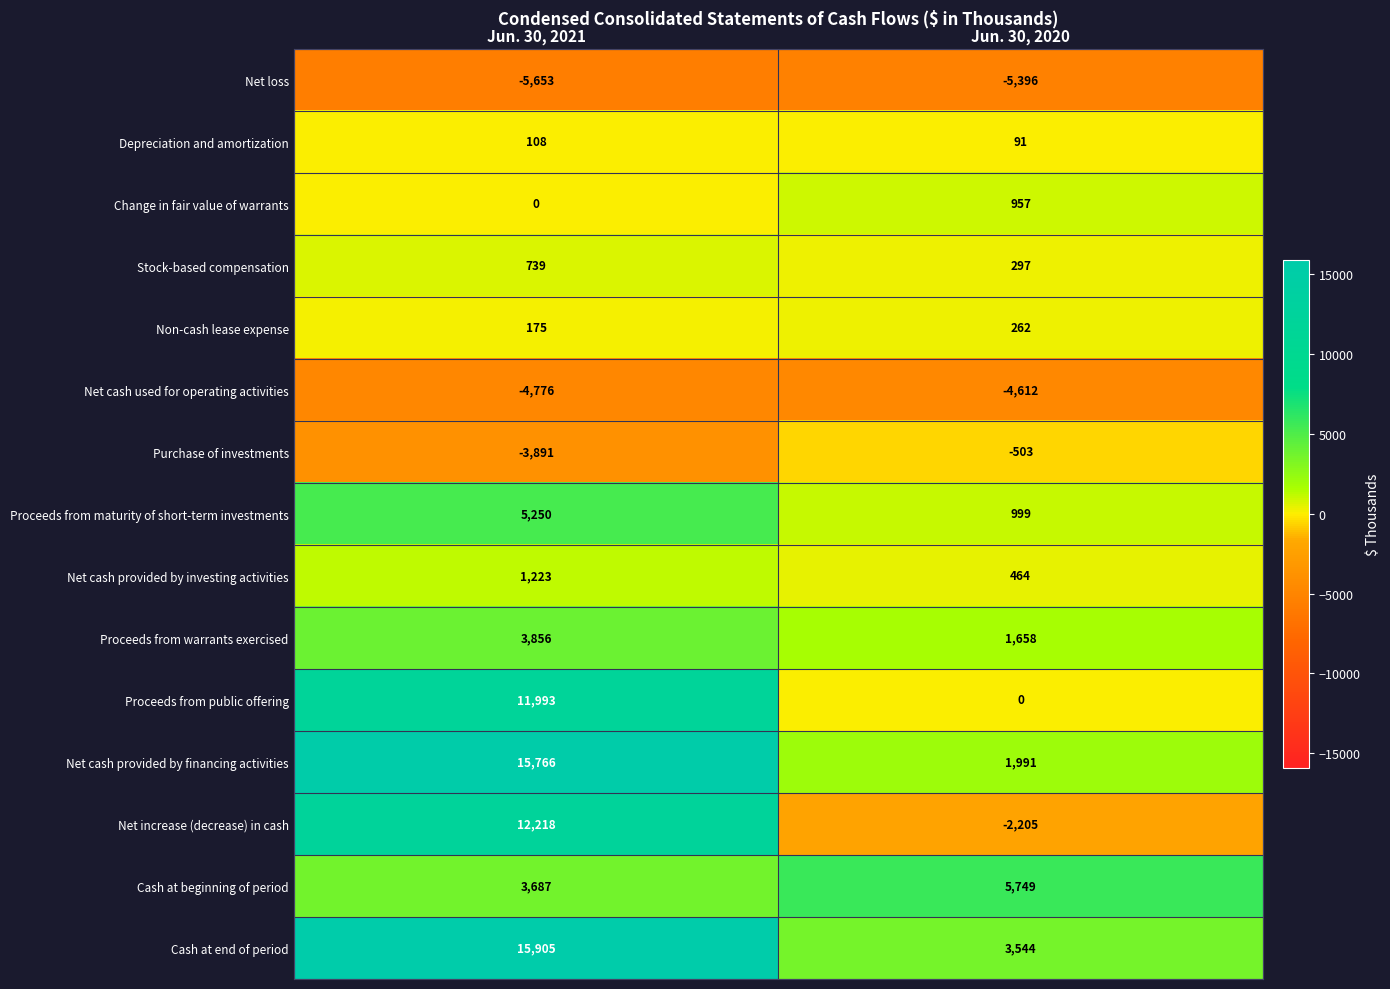

Where is Net loss nearest to the value -5524?

Jun. 30, 2020